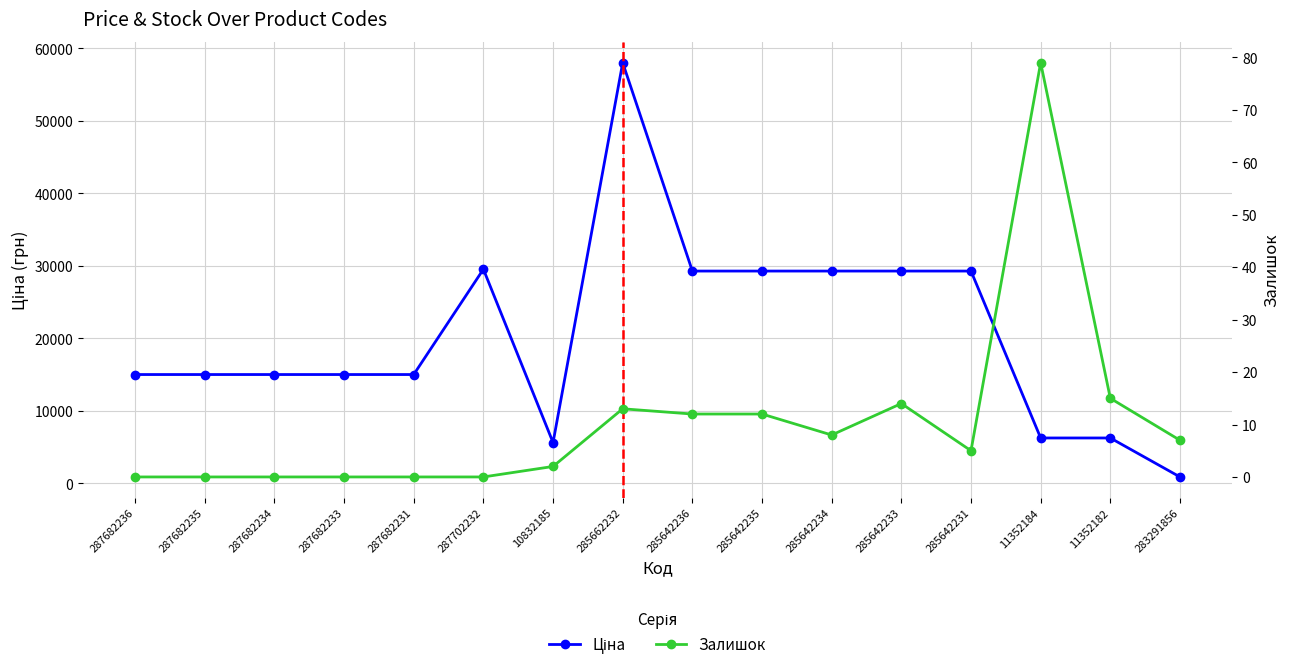

Which series has the largest total across all categories?

Ціна